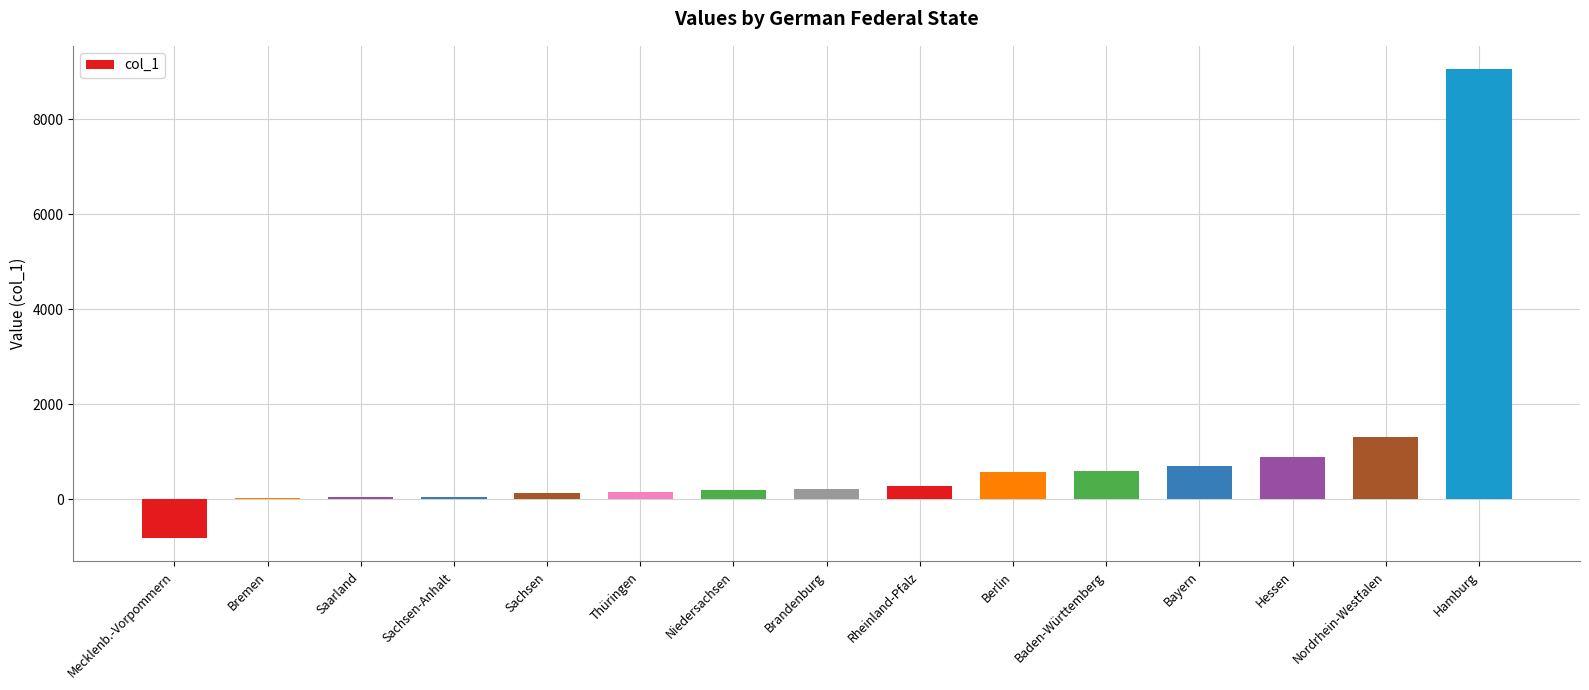

Where is the data nearest to the value 4116?

Nordrhein-Westfalen